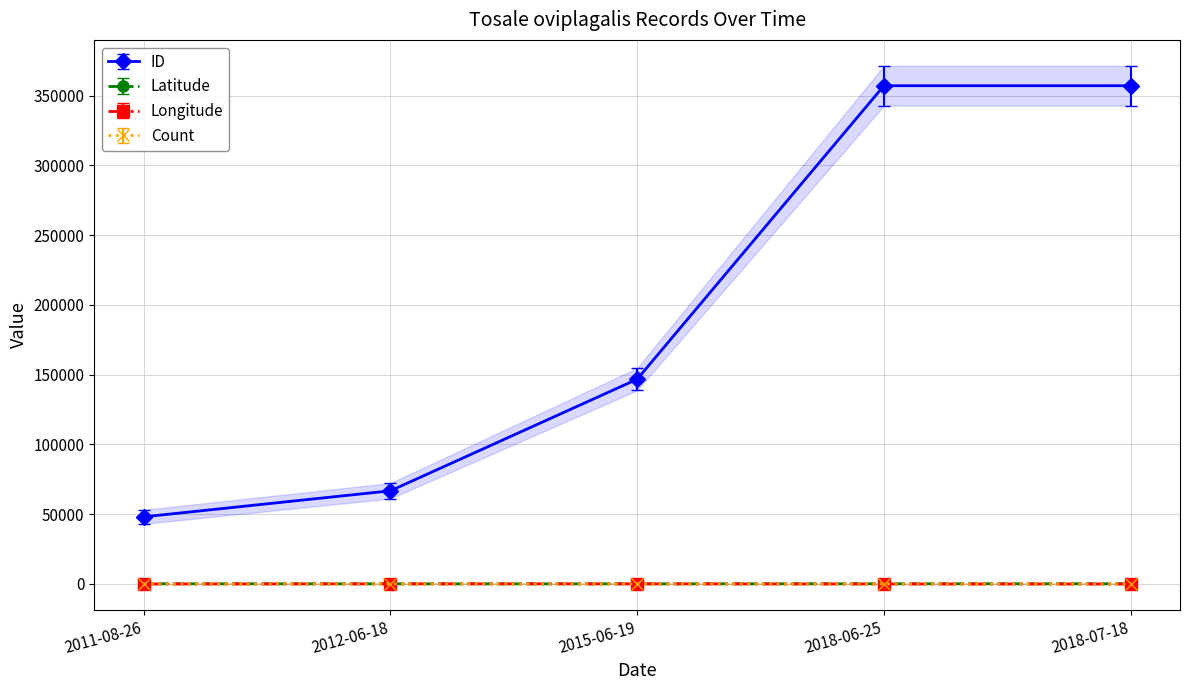

What is the difference between the maximum and minimum values in the Latitude series?

43.4